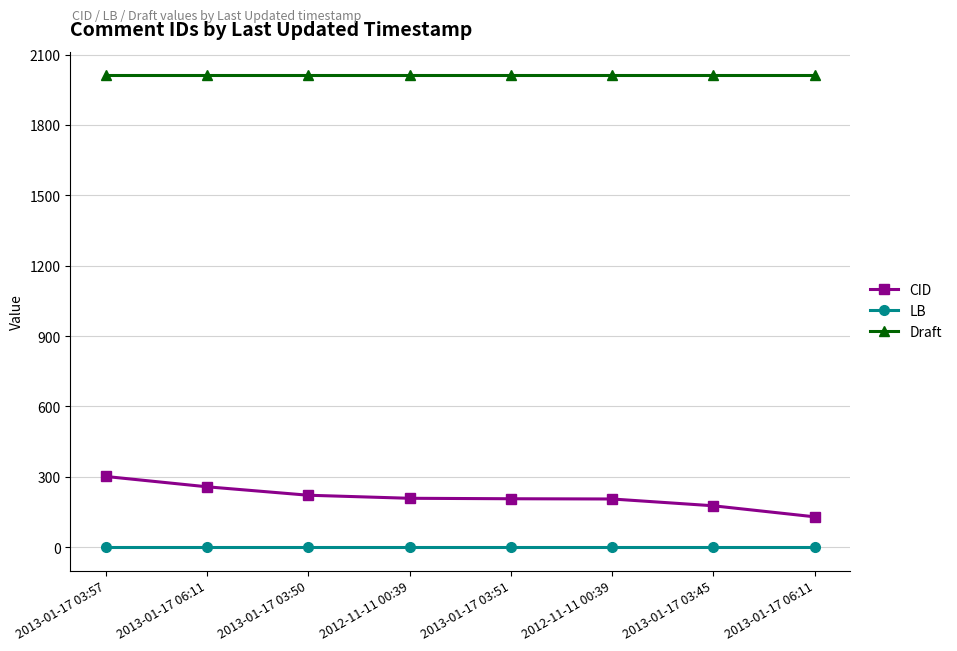

Does the chart have visible grid lines?

Yes